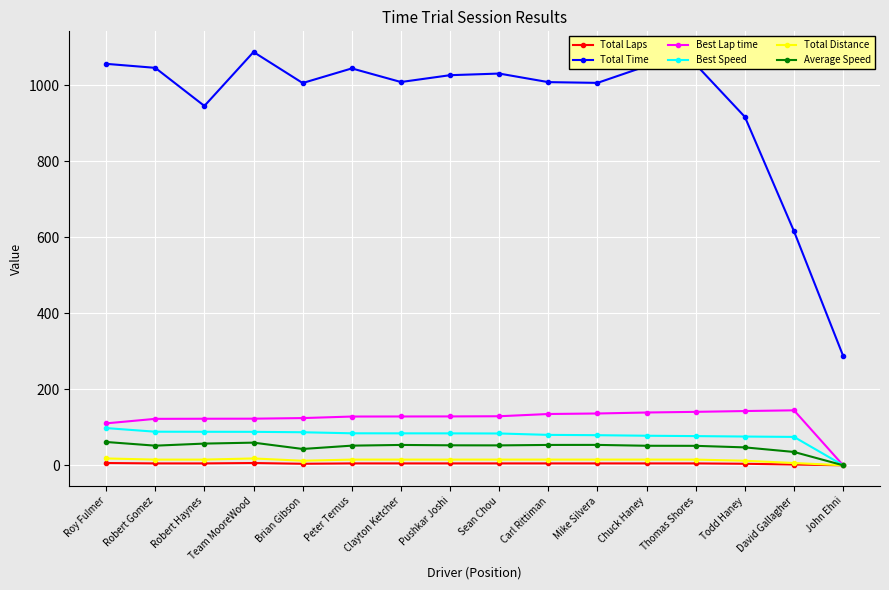

What is the value of the Total Distance point at the 7th from the left?

15.0